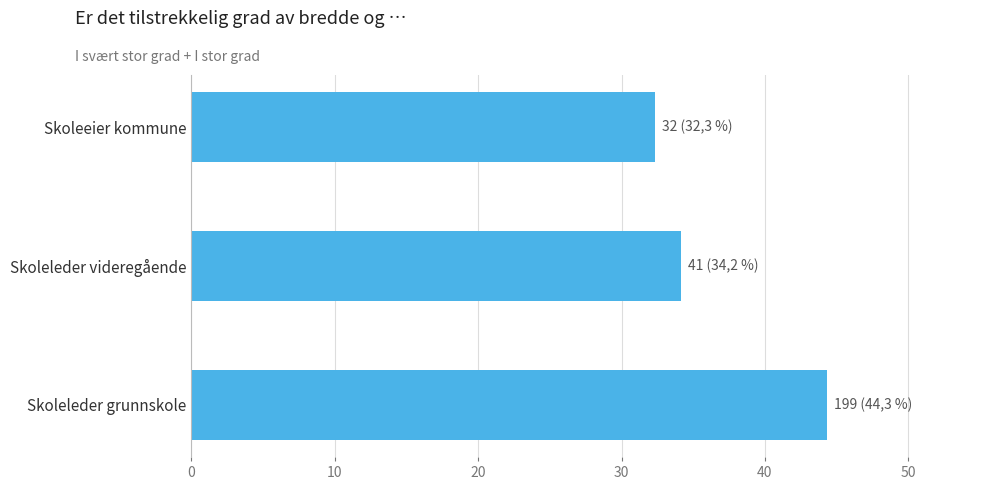

How many bars are there in total?

3